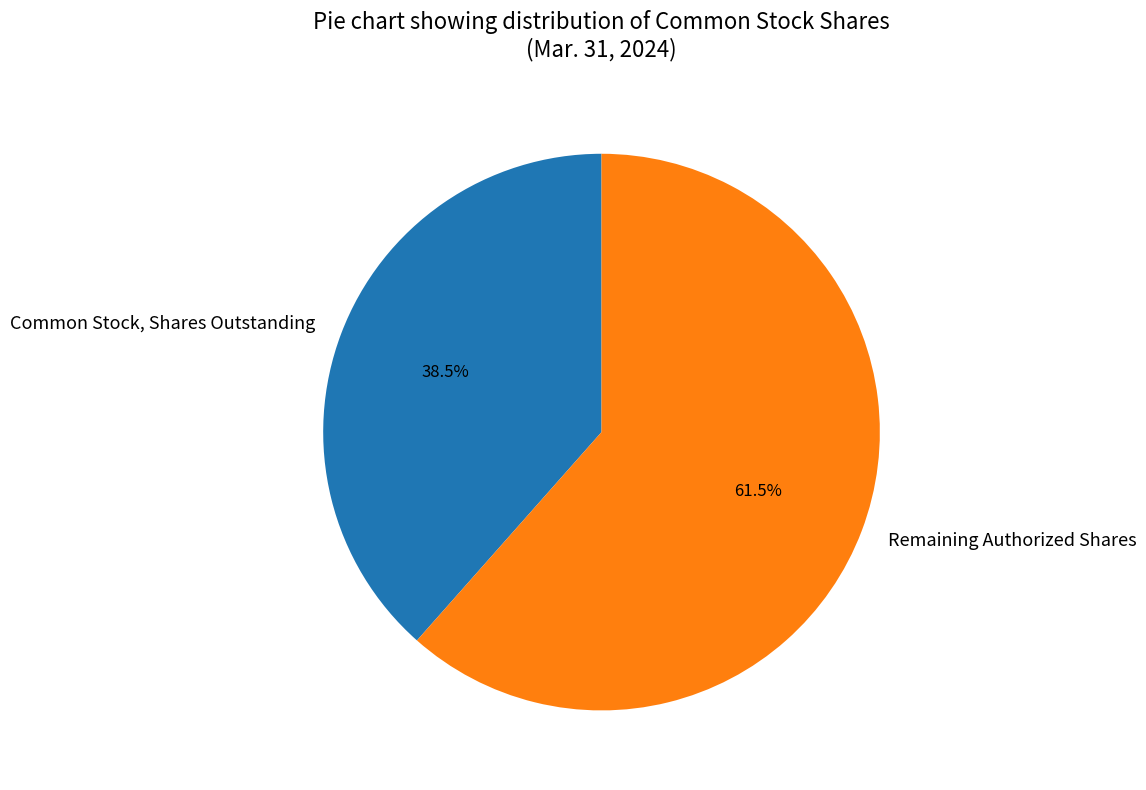

What is the smallest slice in the pie chart?

Common Stock, Shares Outstanding